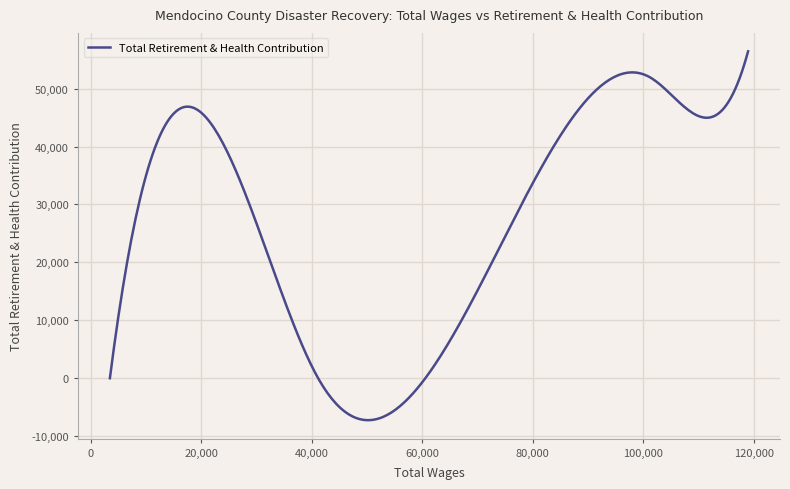

What is the maximum value shown in the chart?

56436.0